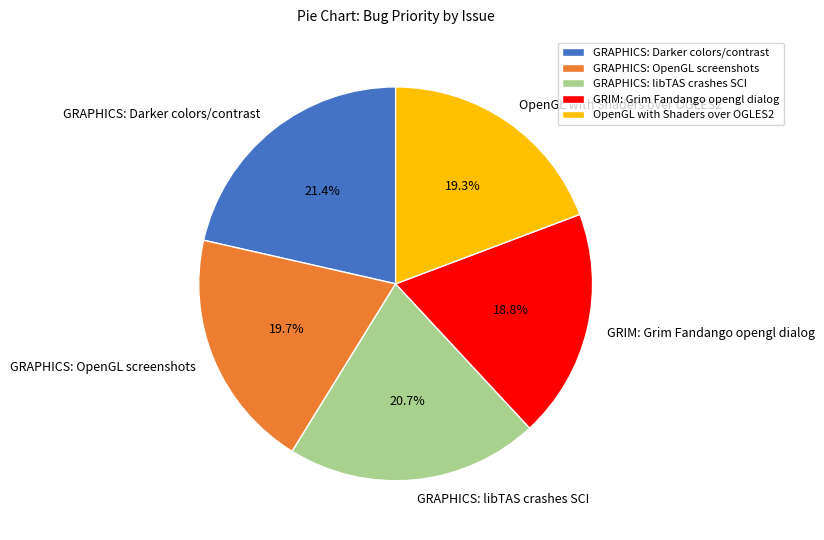

What percentage is the GRIM: Grim Fandango opengl dialog slice, to the nearest percent?

19%